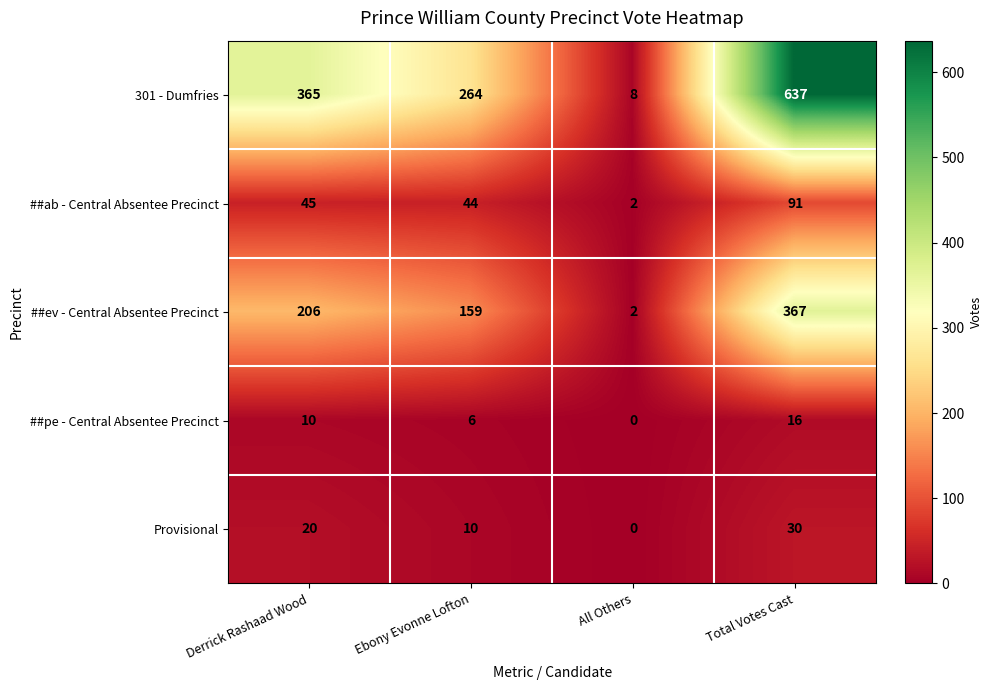

Rank the categories by 301 - Dumfries value from lowest to highest.

All Others, Ebony Evonne Lofton, Derrick Rashaad Wood, Total Votes Cast